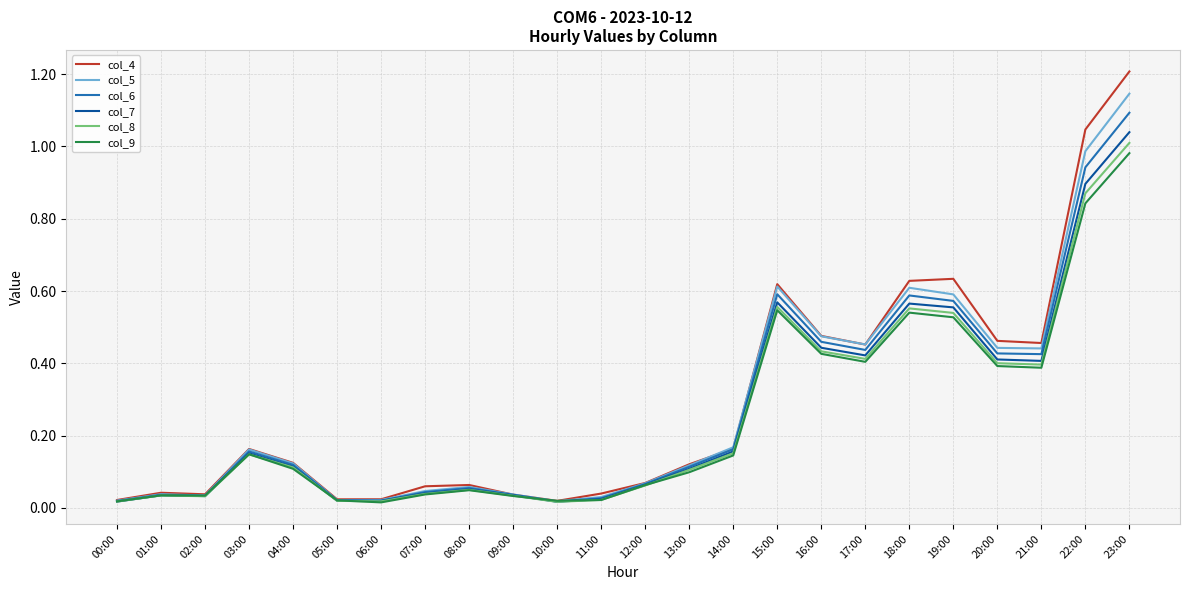

Which label corresponds to the largest value in the chart?

23:00